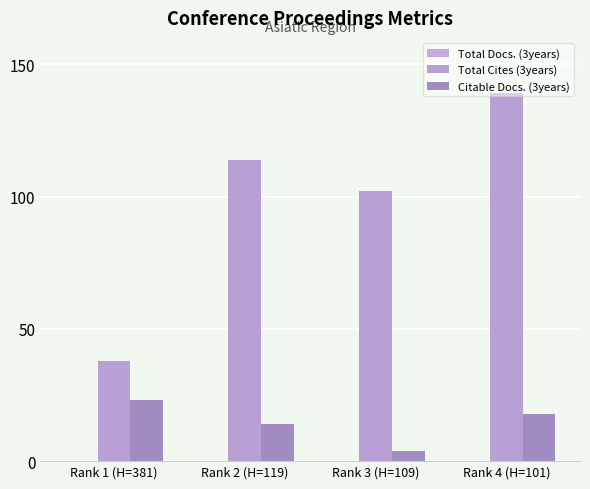

List the series in order of their peak value, highest first.

Total Cites (3years), Citable Docs. (3years)